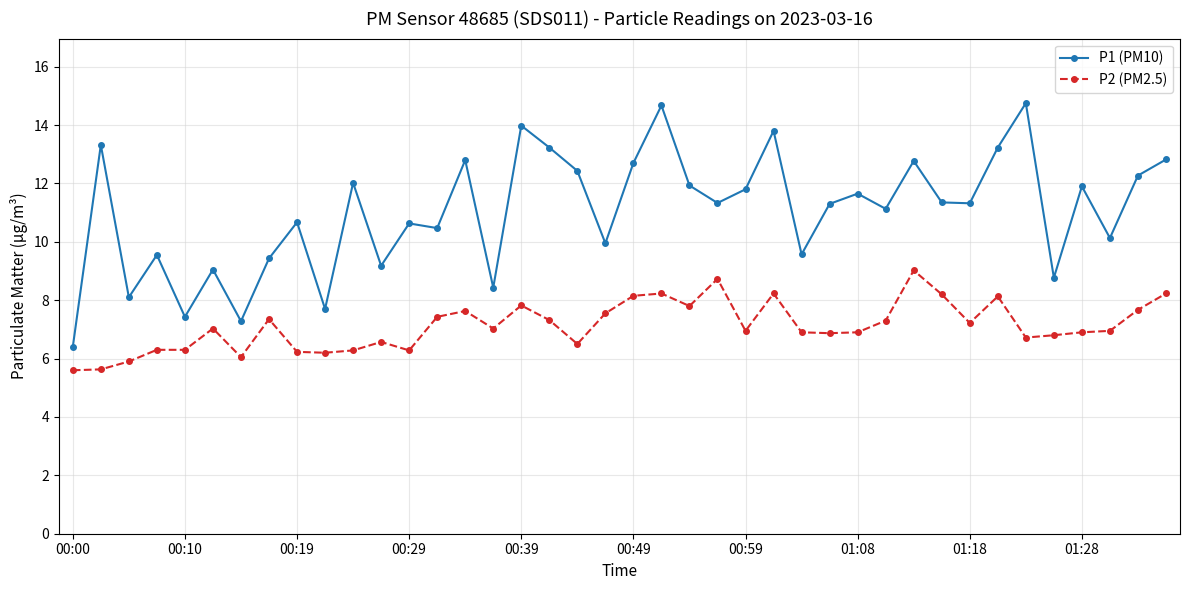

True or false: P2 (PM2.5) has more than 2 interior local peaks.

True